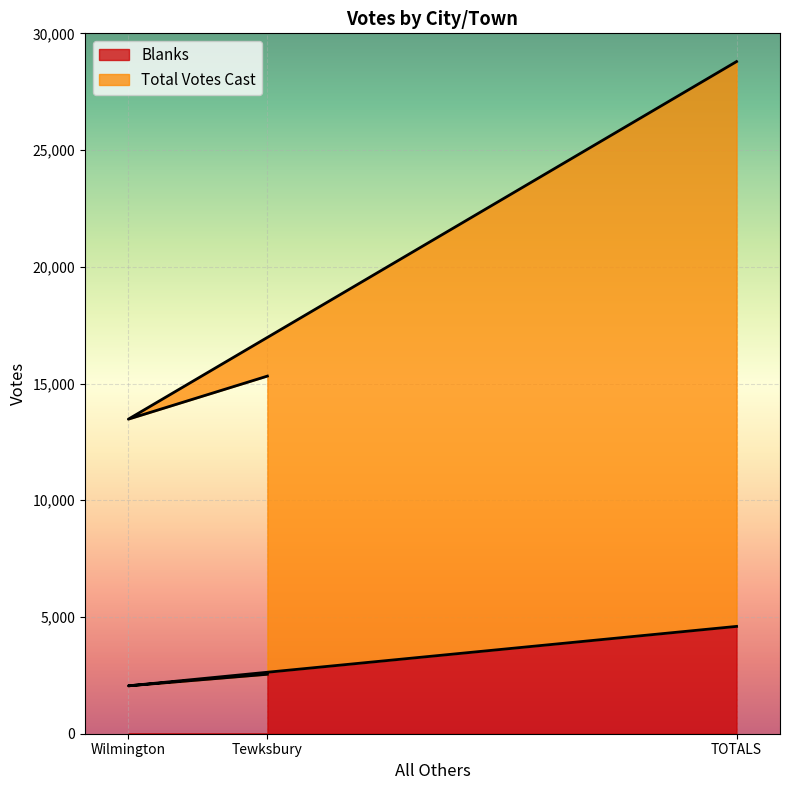

True or false: Blanks has a value of 4597 at TOTALS.

True